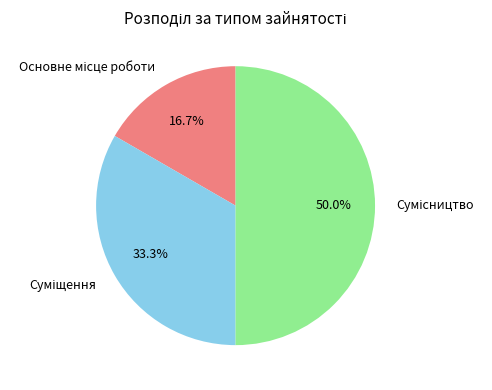

How many slices are in this pie chart?

3